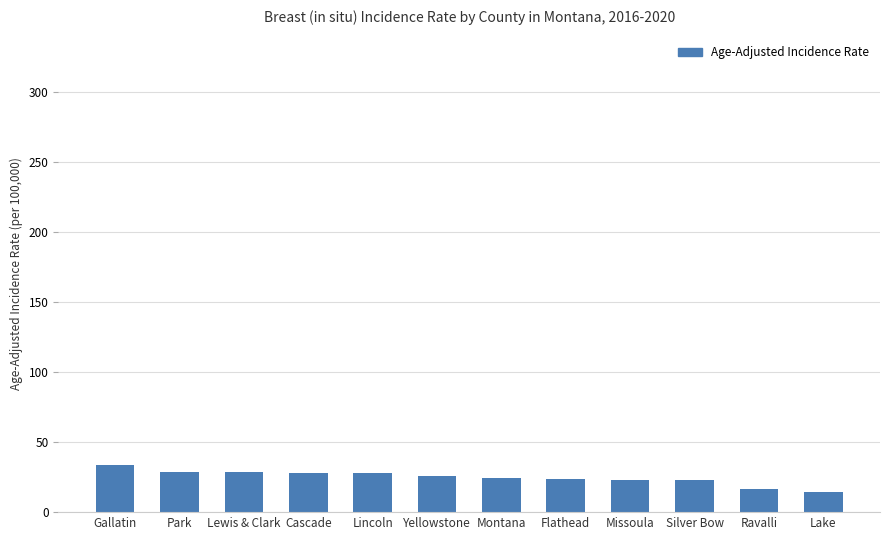

What is the average value?

24.8